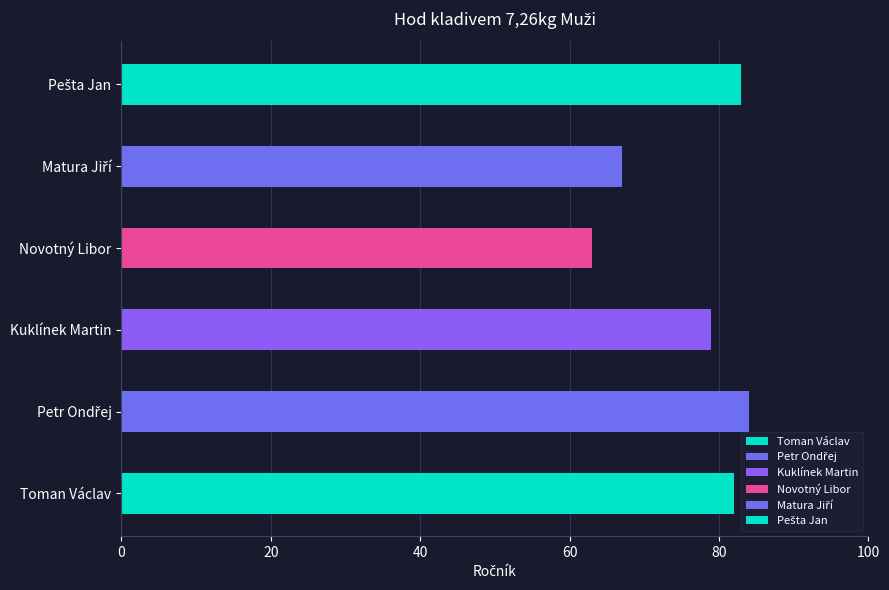

What is the change in value from Novotný Libor to Pešta Jan?

+20